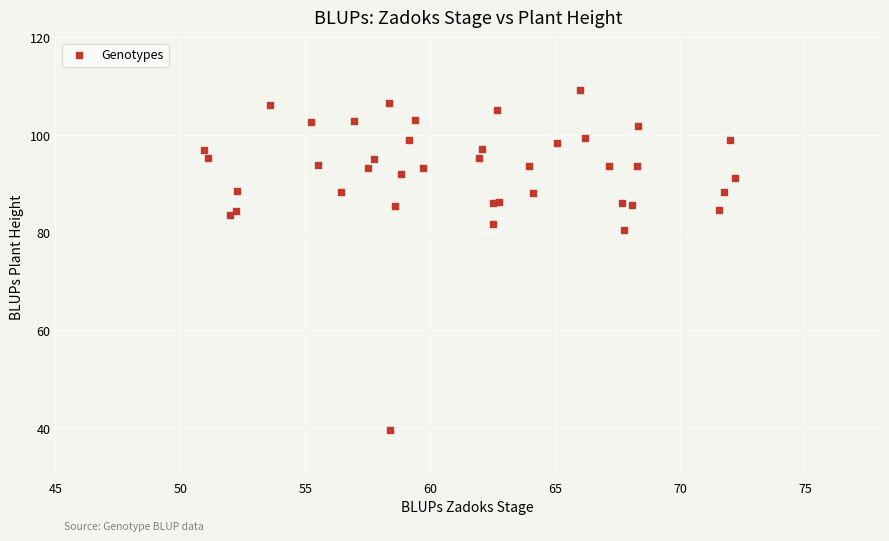

What Y value in the scatter plot is closest to 74?

80.5